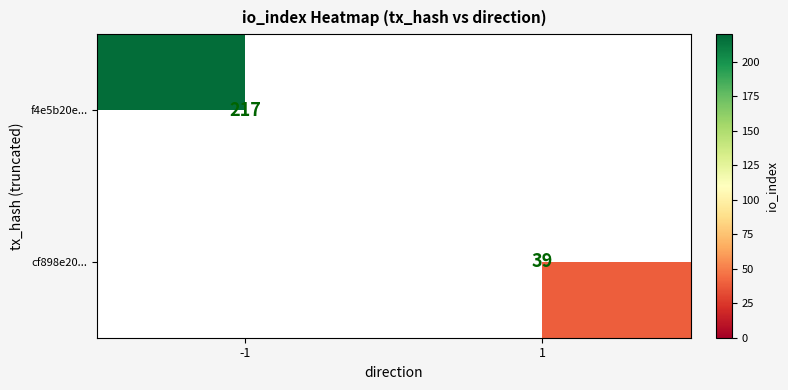

Is it true that cf898e20... equals 39 at 1?

True